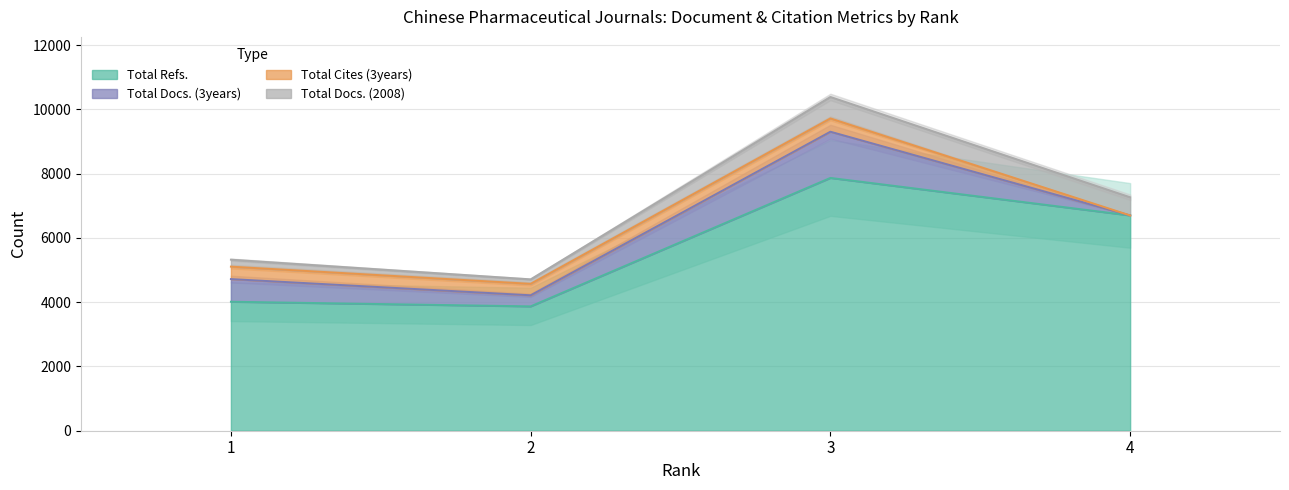

How many categories are shown in the chart?

4